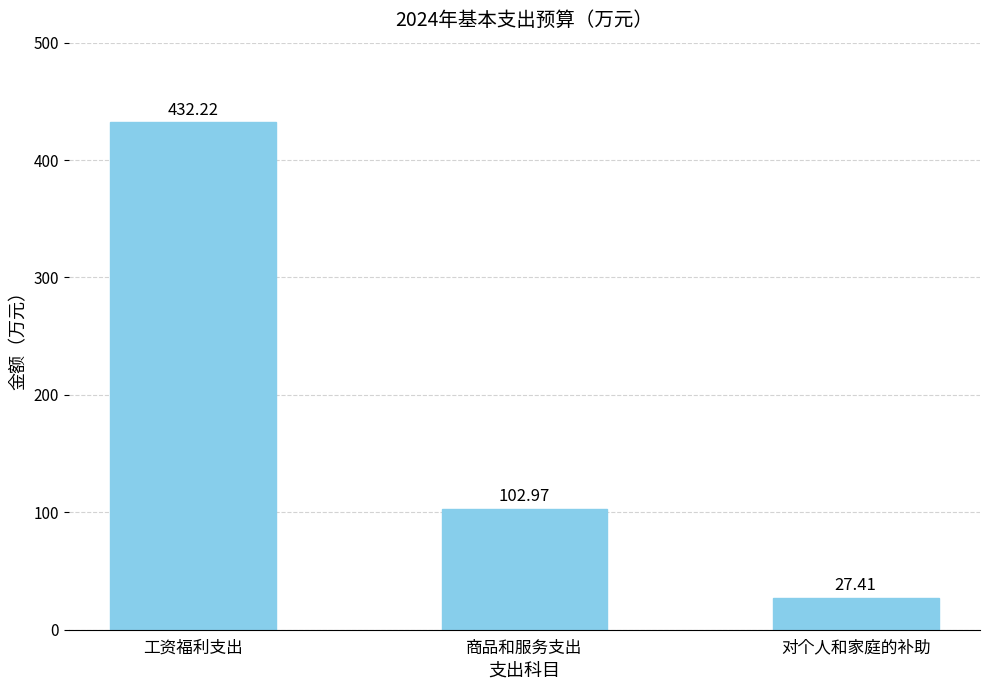

What is the label of the 1st bar from the left?

工资福利支出